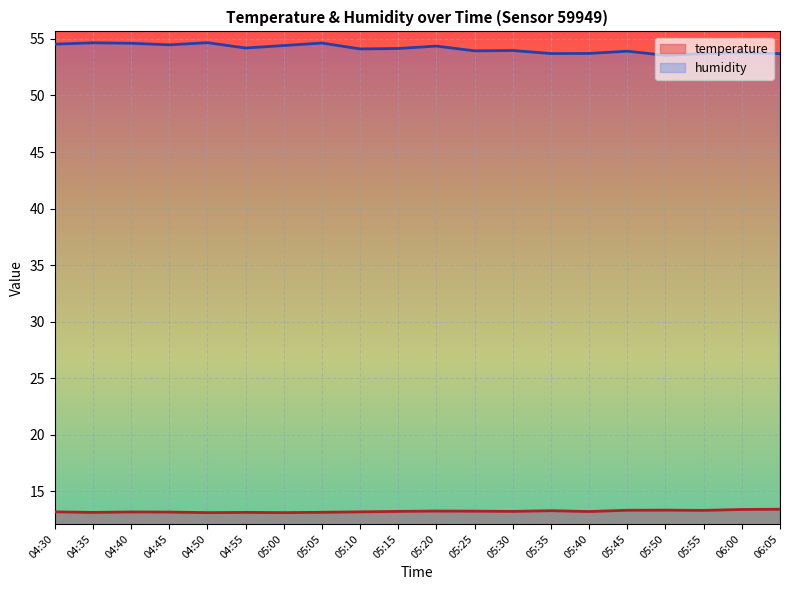

What is the difference between the temperature values at 04:50 and 05:25?

0.1